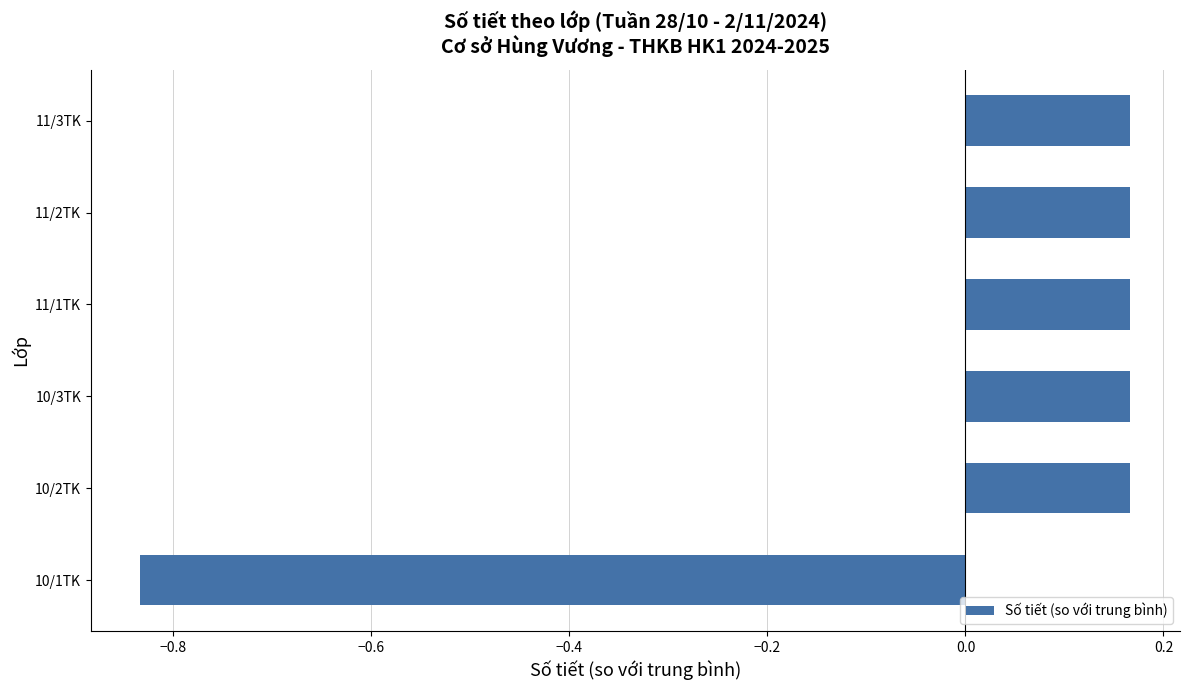

Which label corresponds to the smallest value in the chart?

10/1TK